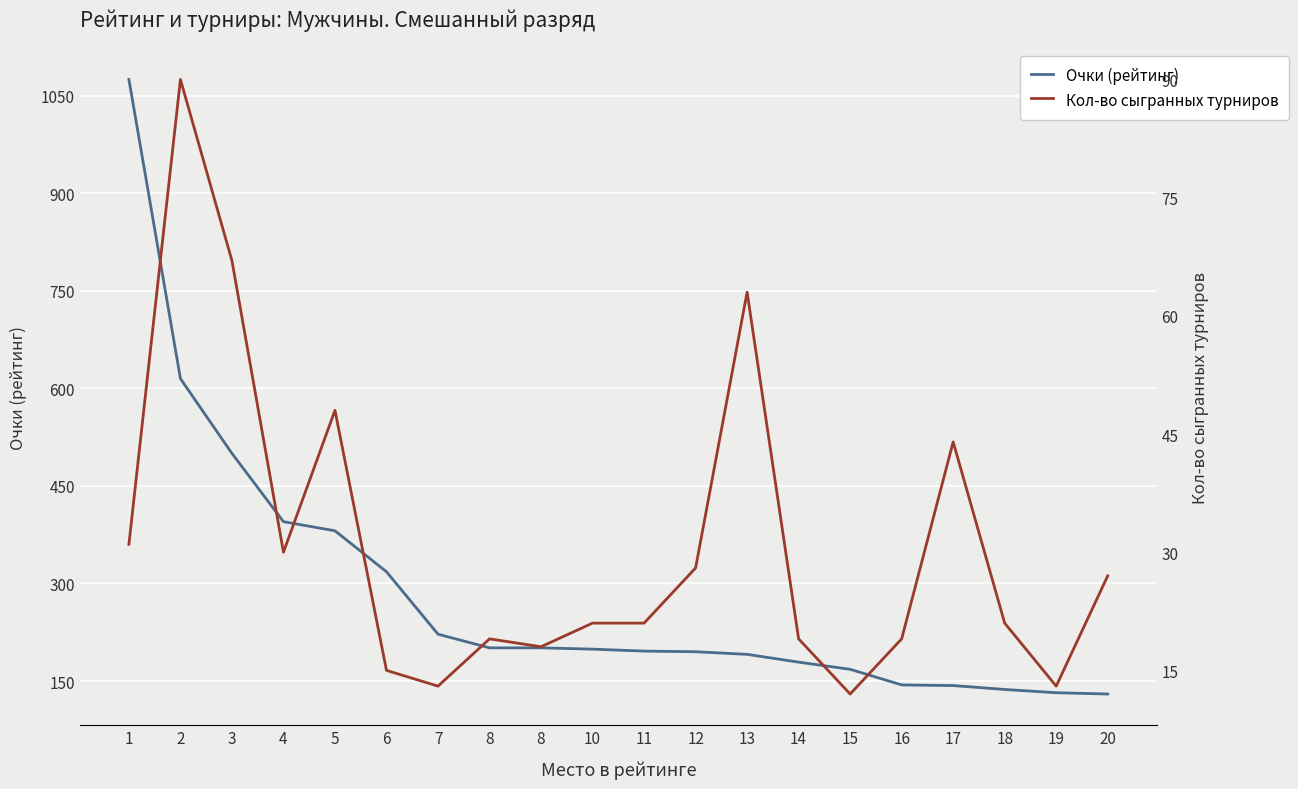

What is the sum of the Очки (рейтинг) values at 13 and 18?

328